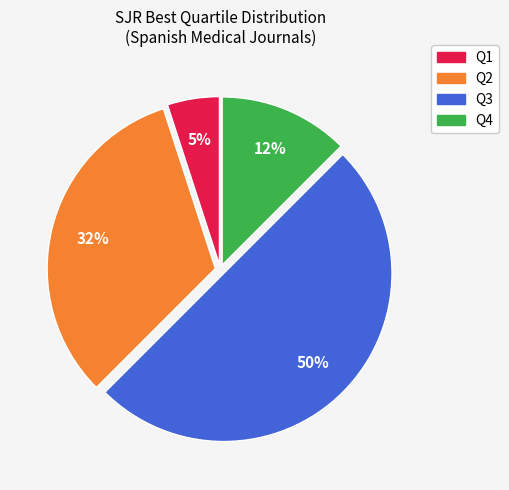

Between Q3 and Q2, which is larger?

Q3